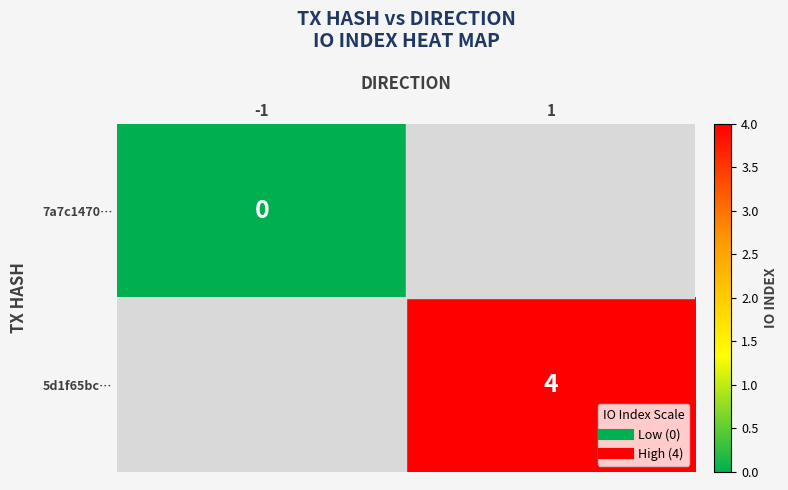

At how many categories does at least one series exceed 2?

1